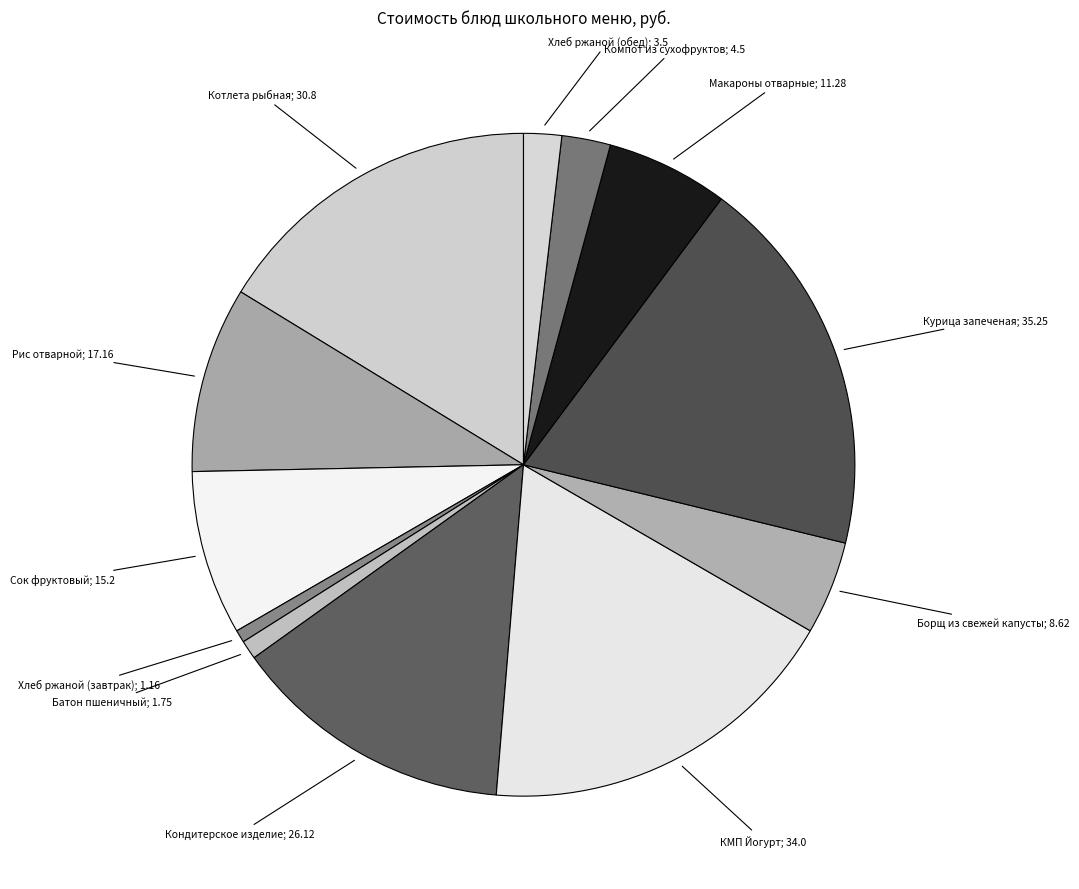

Count the number of slices in the pie.

12